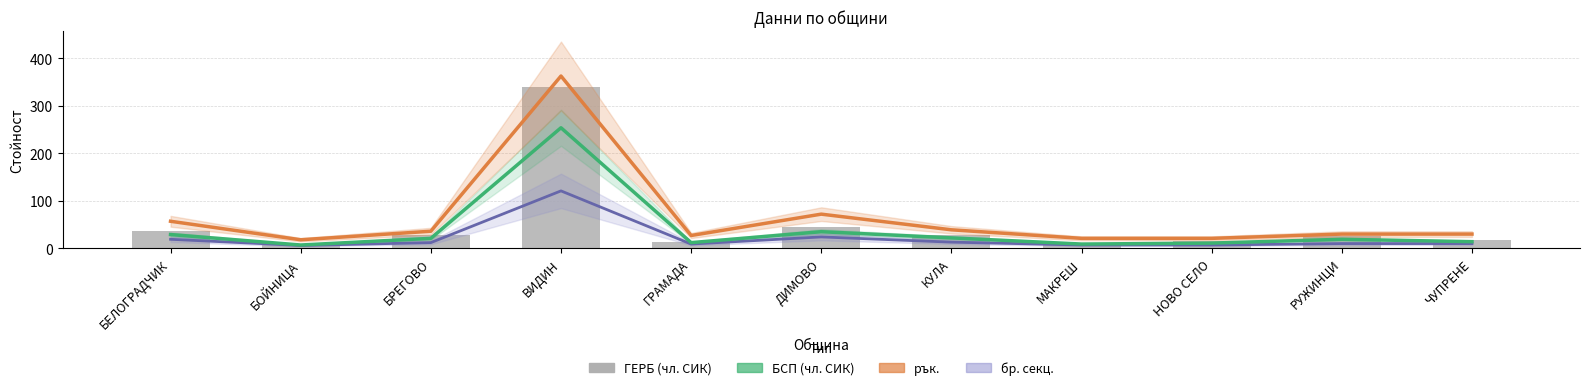

What is the label of the 8th bar from the right?

ВИДИН